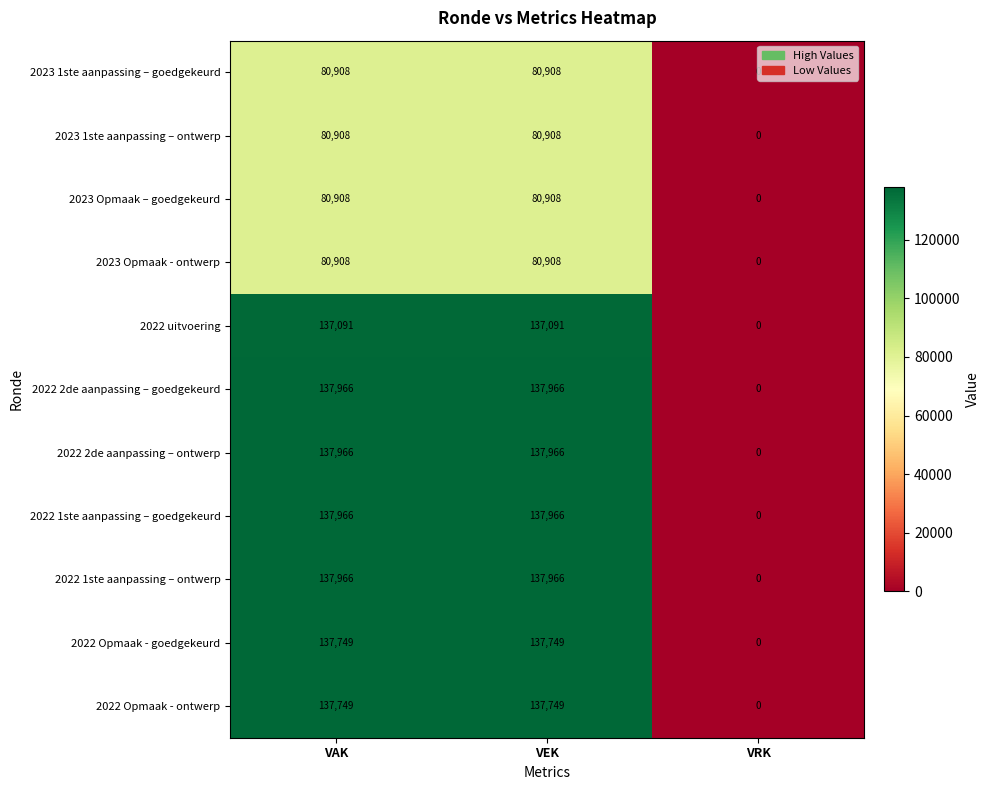

What is the difference between the maximum and minimum values in the 2023 1ste aanpassing – ontwerp series?

80908